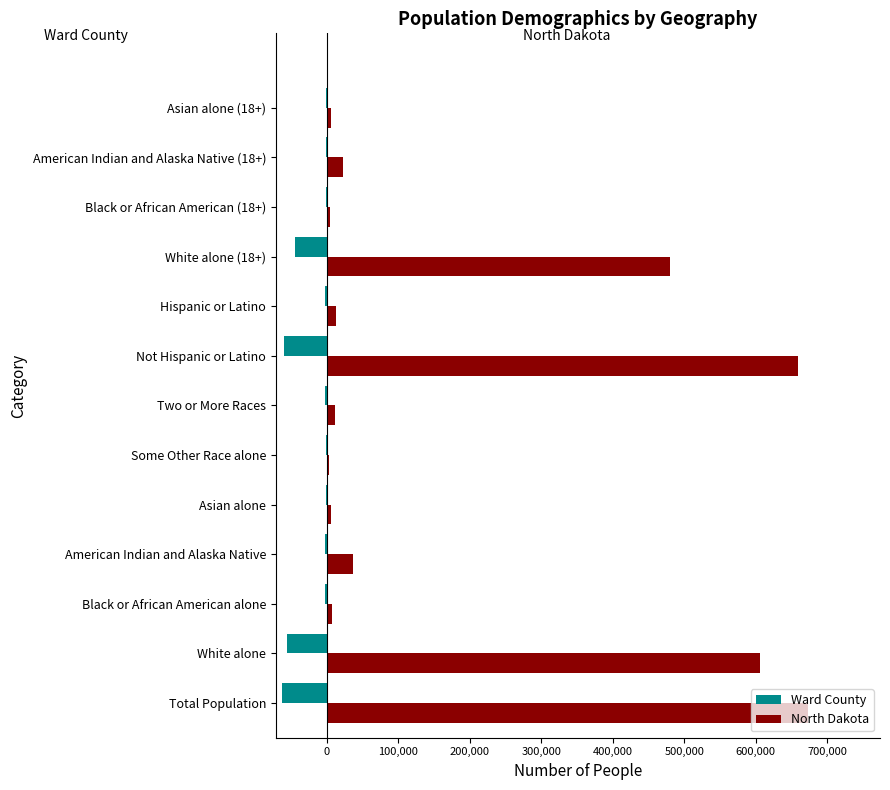

The value of North Dakota at Total Population is 878428. True or false?

False